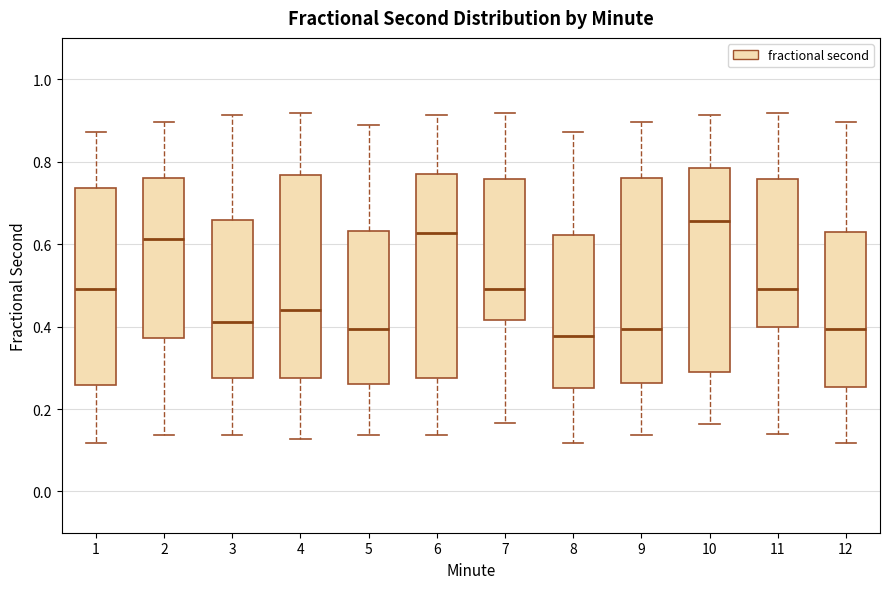

Where is the upper edge of the box at x = 1 on the y-axis? The values are not printed on the chart, so give them approximately, as read against the axis.

0.74